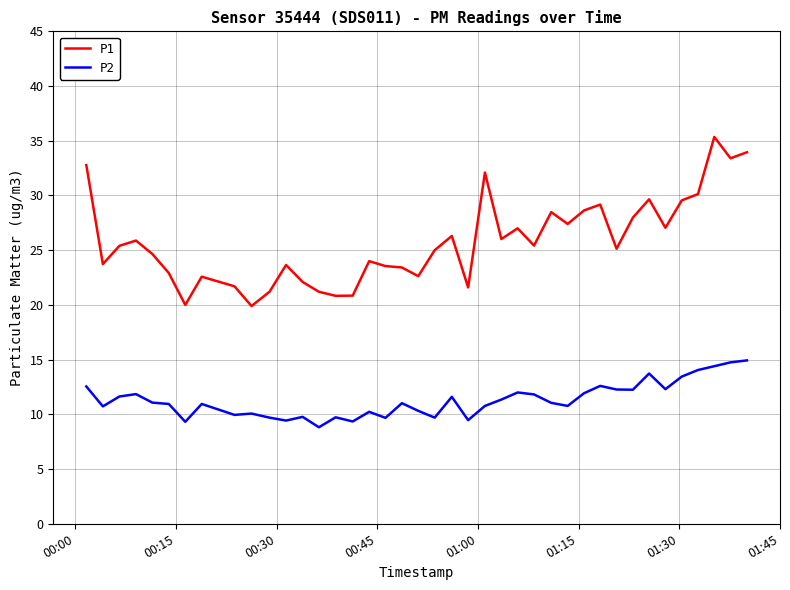

What is the greatest value displayed?

35.4